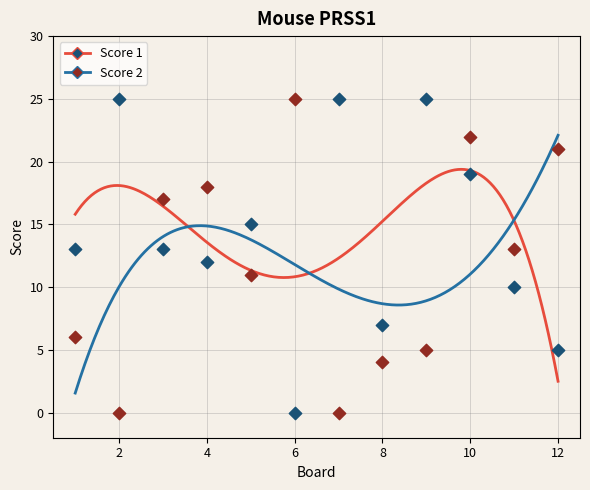

At which category is the sum across all series the highest?

10